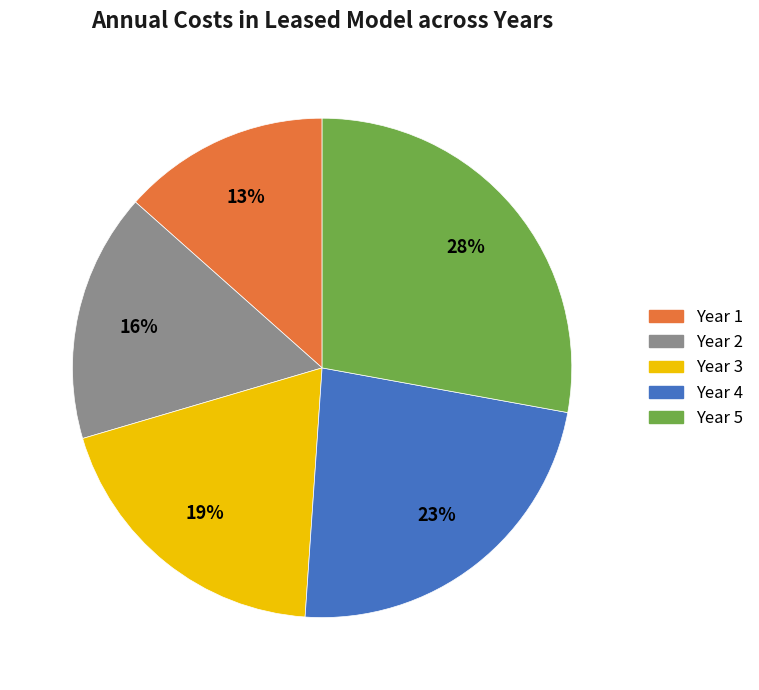

Between Year 5 and Year 3, which is larger?

Year 5